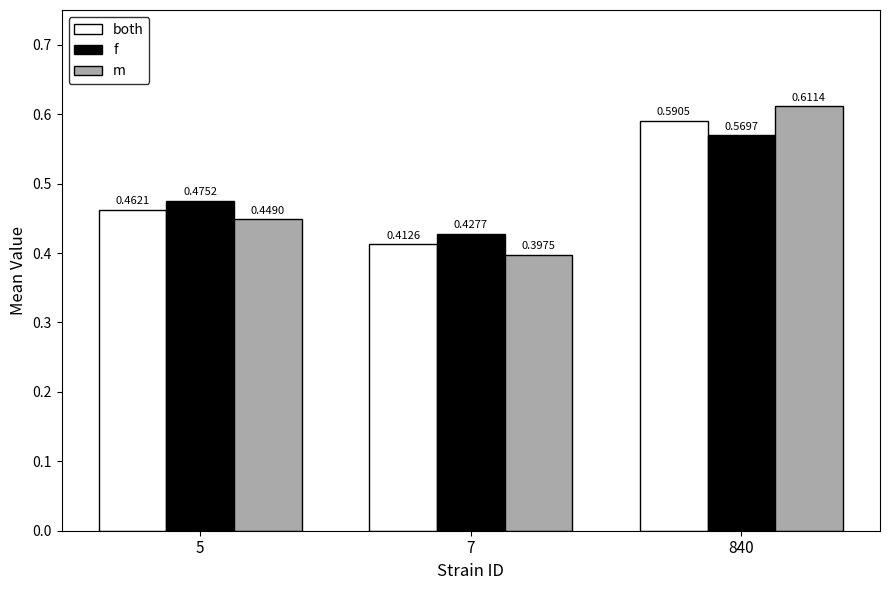

What is the difference between the m values at 840 and 5?

0.2